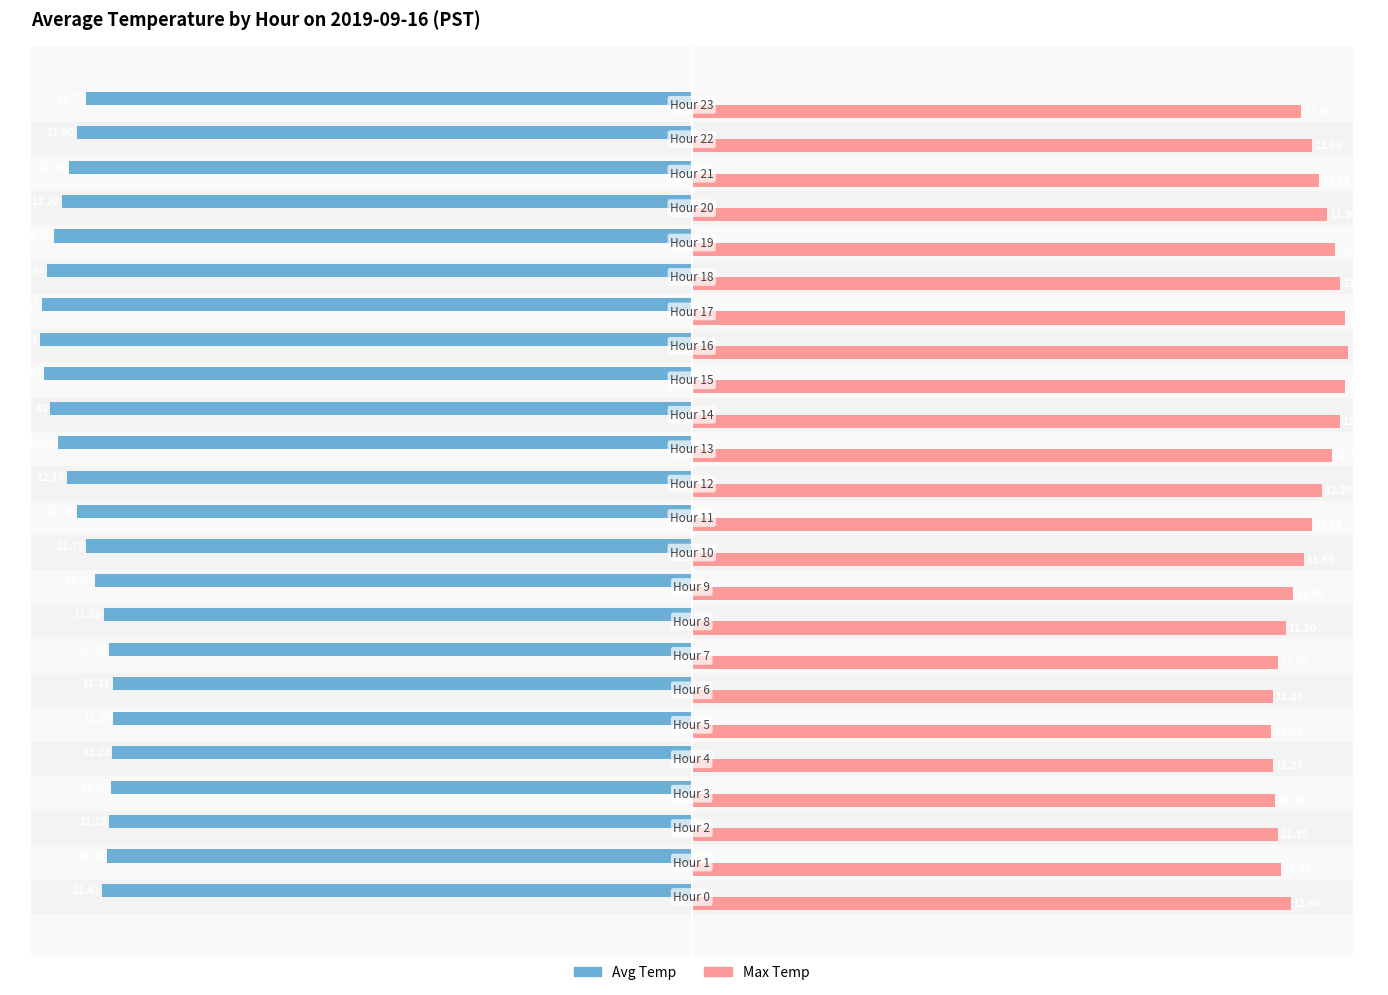

Which series has the largest range (max minus min)?

Max Temp